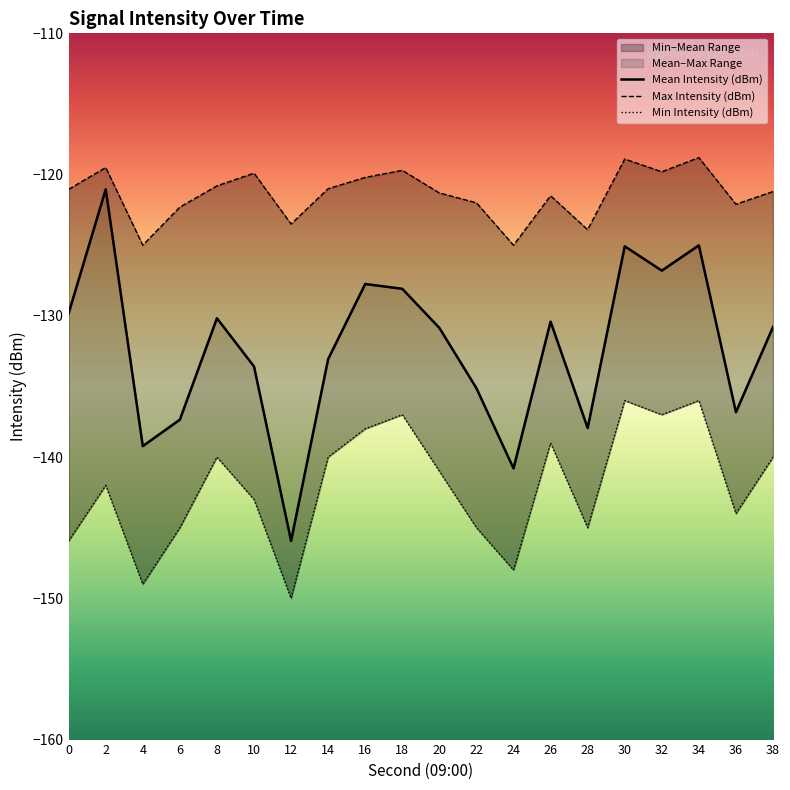

Which series changed the most between 0 and 16?

Min Intensity (dBm)